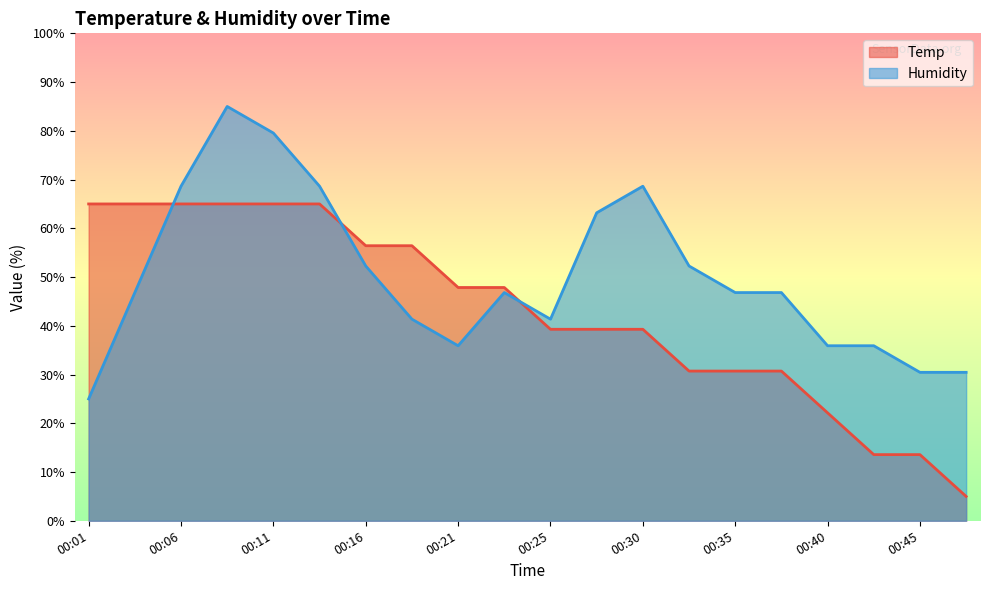

What is the total value across all series at 00:08?

150.0